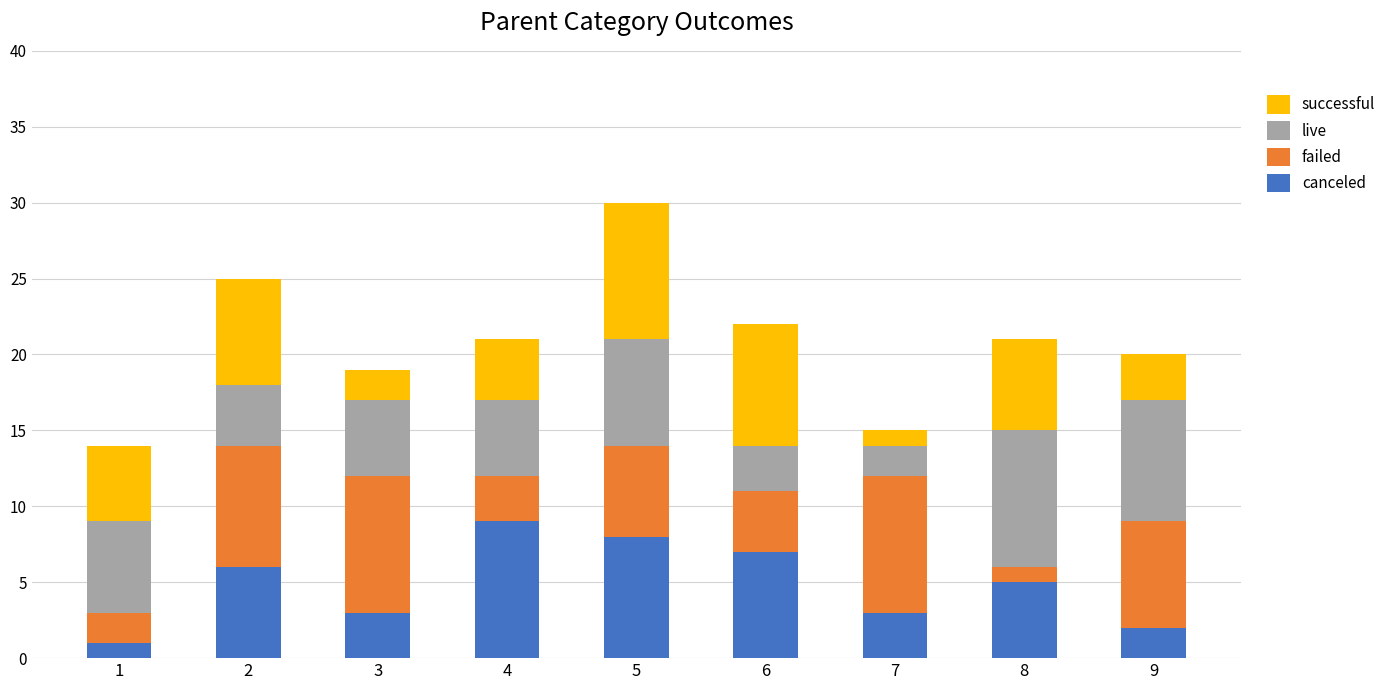

The canceled series shows 1 at 1. True or false?

True